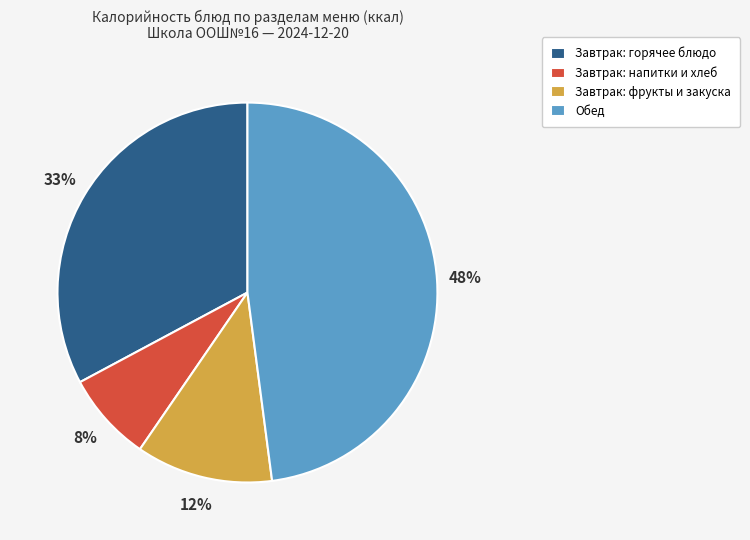

Do Обед and Завтрак: напитки и хлеб together represent more than half of the pie?

Yes